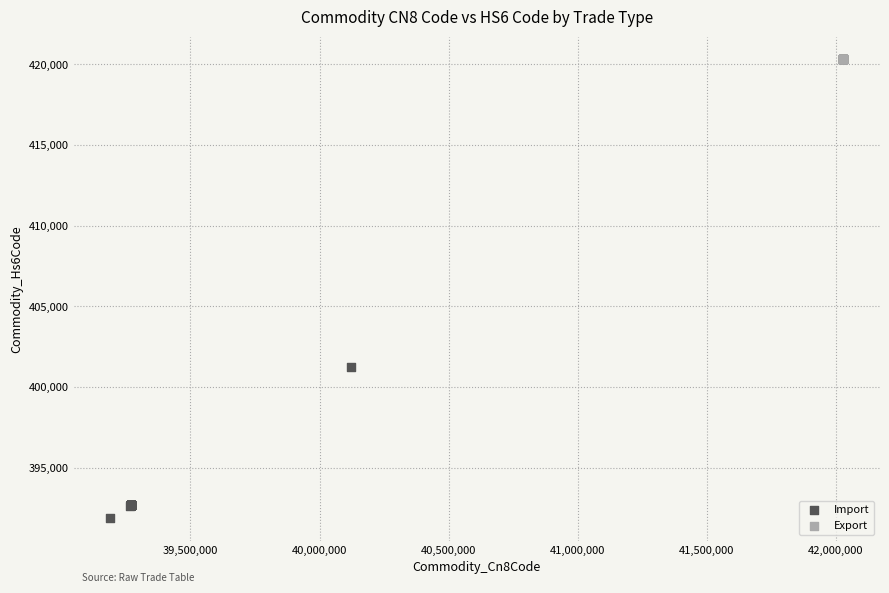

Which series contains the lowest Y value?

Import